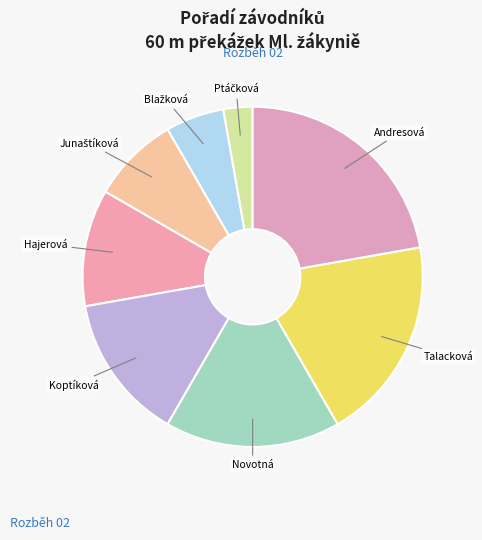

To the nearest percent, what is the average slice percentage?

12%